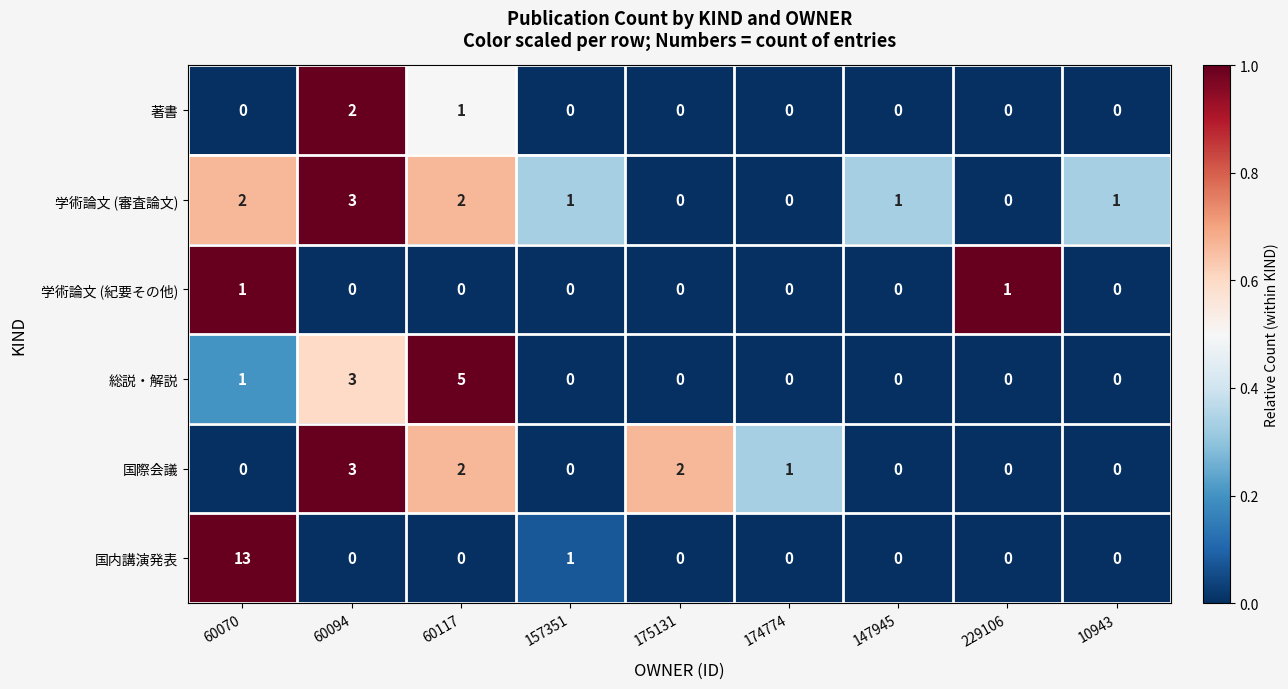

How many 著書 values are between 0 and 1?

8